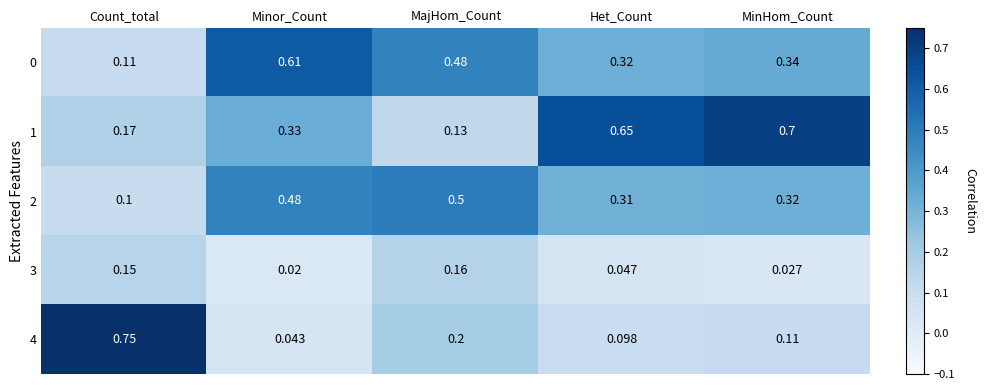

What is the total value across all series at Count_total?

1.3